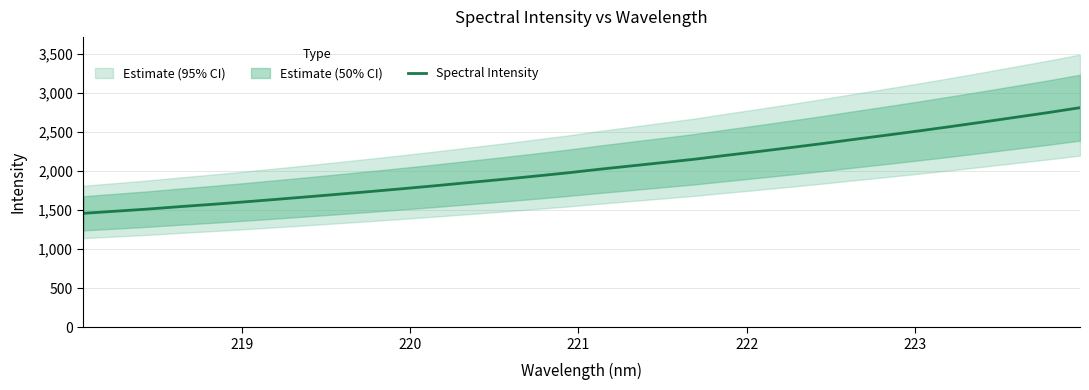

How many lines are shown in the chart?

1